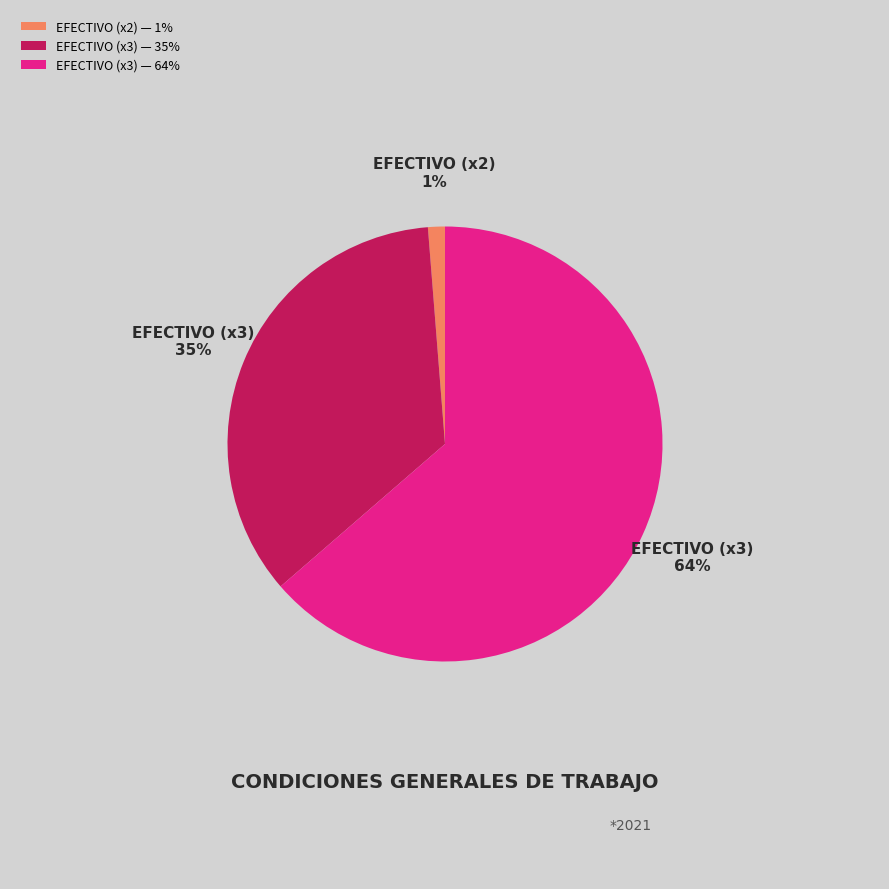

Do EFECTIVO (x2) — 1% and EFECTIVO (x3) — 35% together represent more than half of the pie?

No